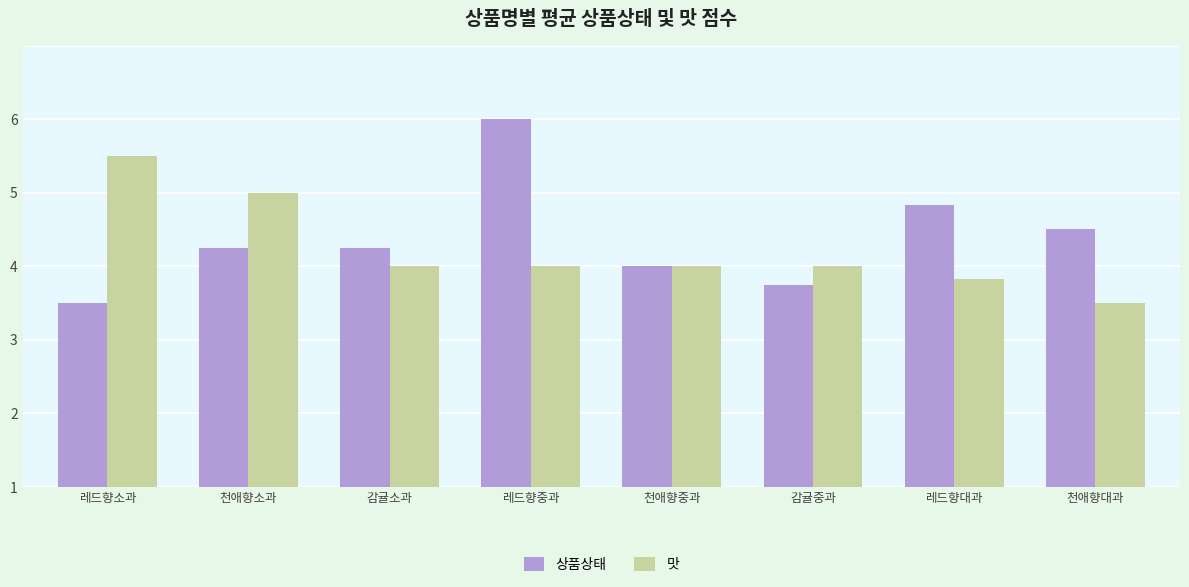

What are all the series names shown in the legend?

상품상태, 맛